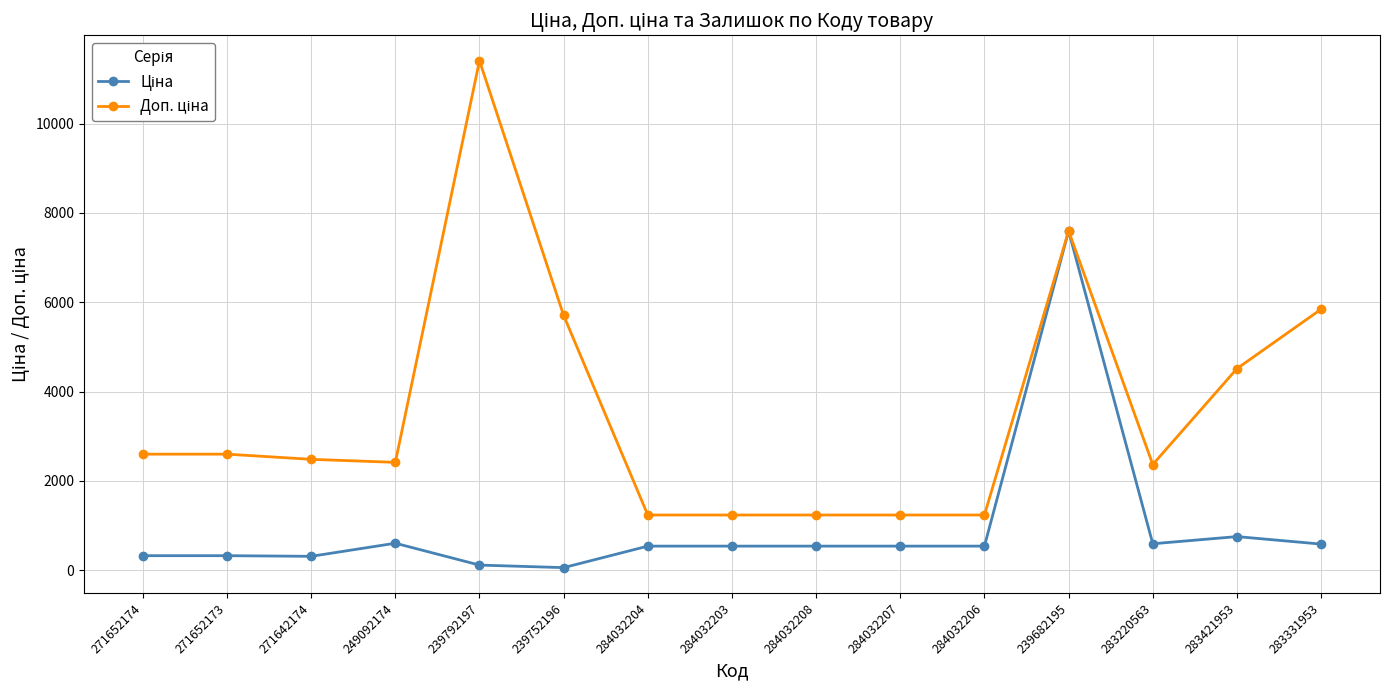

What is the maximum value shown in the chart?

11410.0